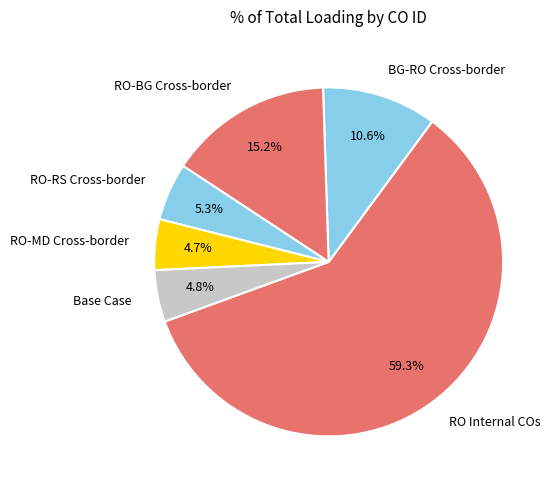

Is there any slice that represents more than half of the pie?

Yes